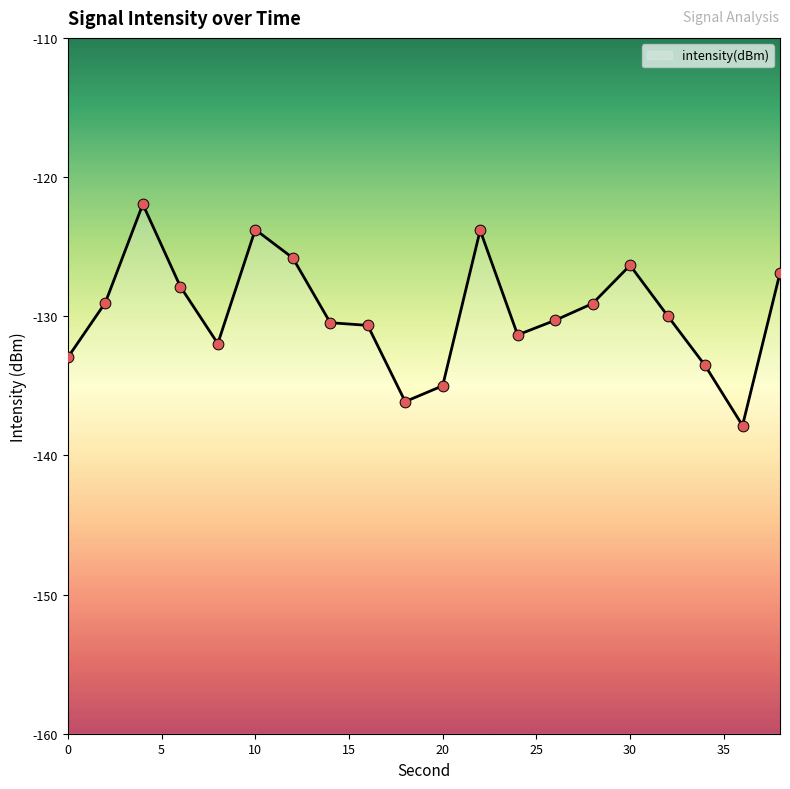

What is the change in value from 26 to 34?

-3.2